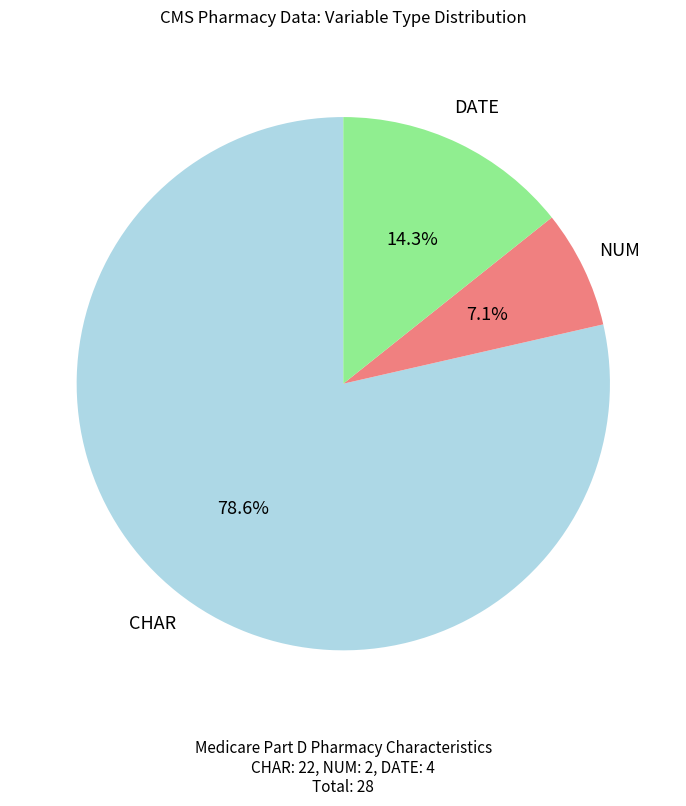

Is there any slice that represents more than half of the pie?

Yes